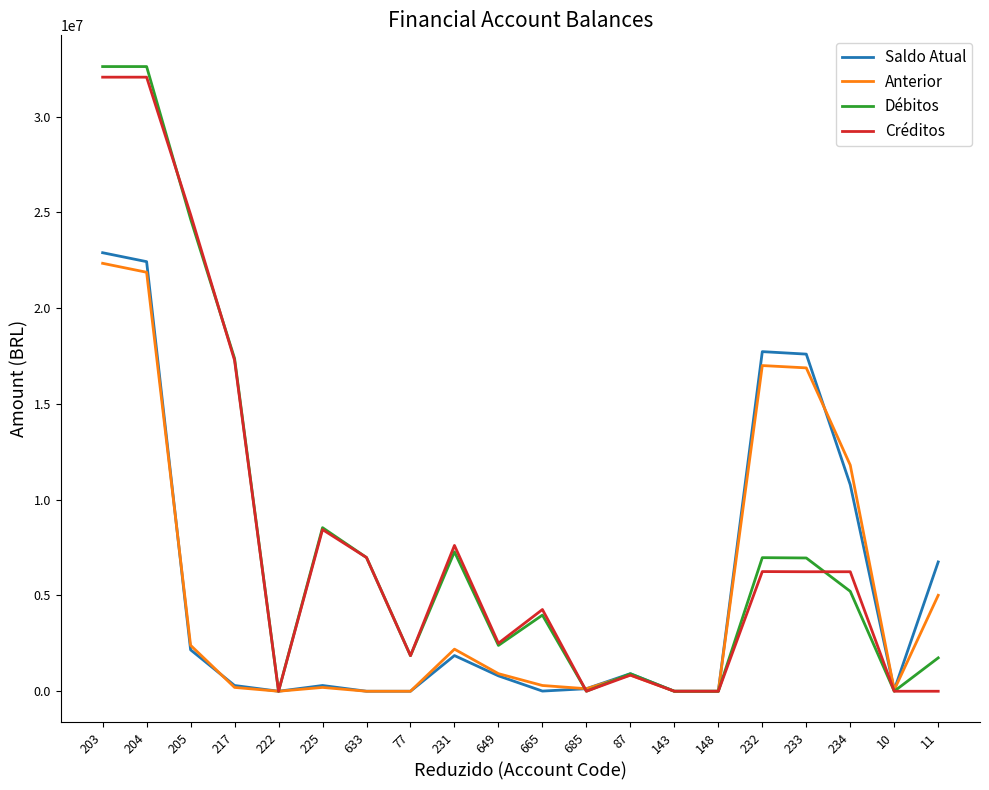

The value of Créditos at 10 is 18799728.3. True or false?

False